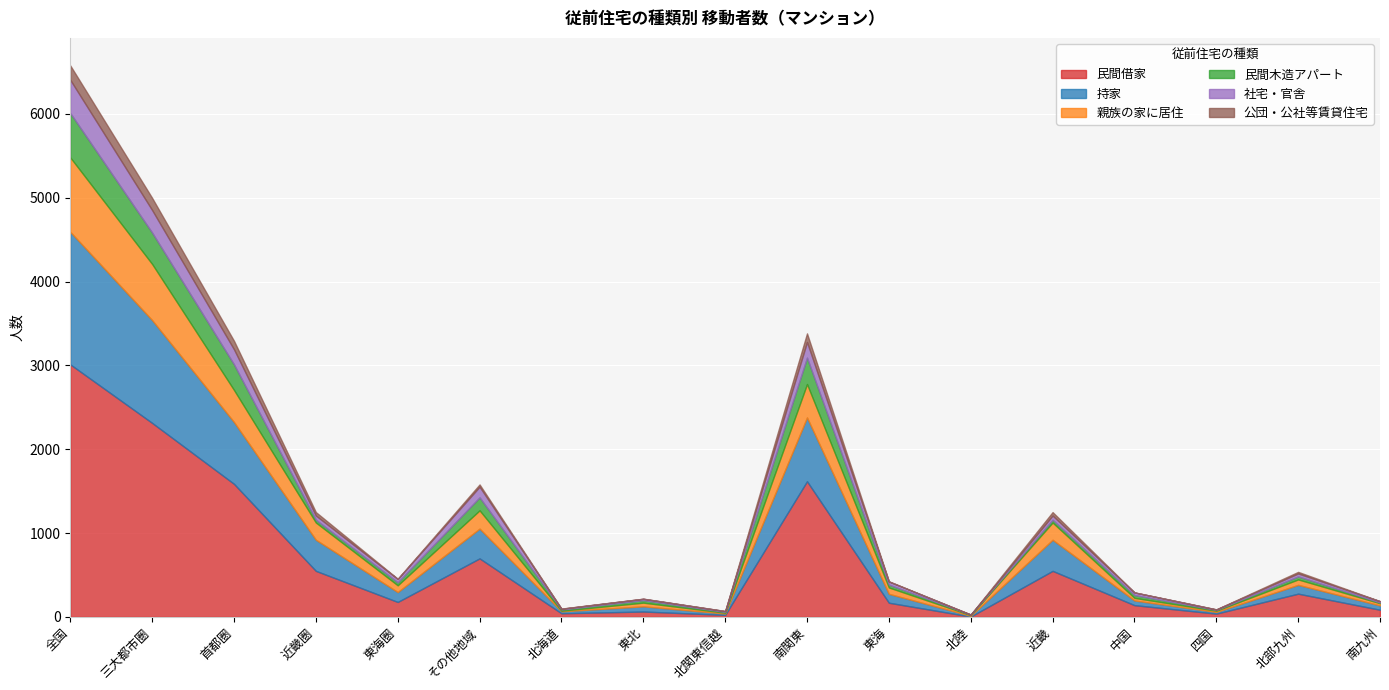

What is the difference between the maximum and minimum values in the 民間借家 series?

3008